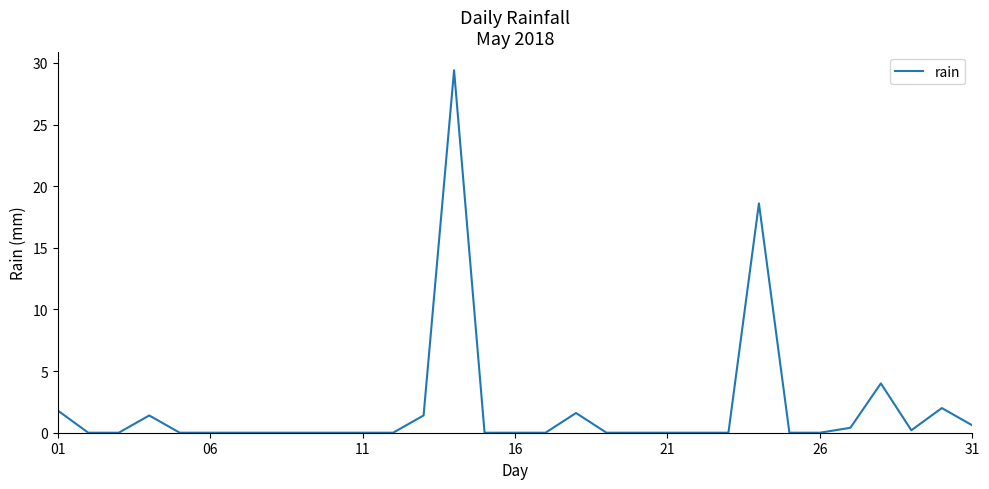

What is the maximum value shown in the chart?

29.4